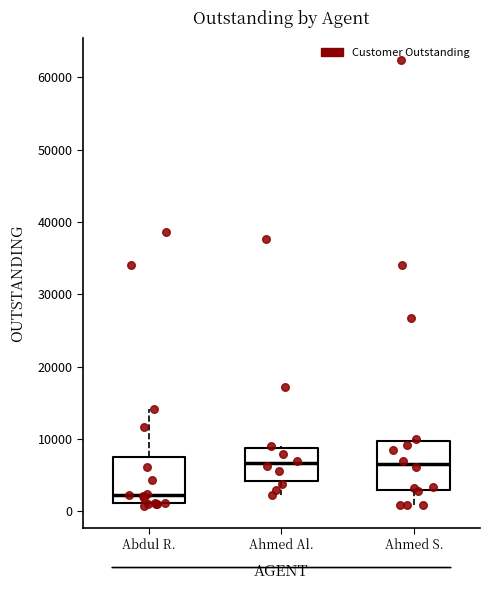

Reading left to right, read every box against the y-axis: the position of its median line, the range the box covers, and the ends of its whiskers. The values are not printed on the chart, so give them approximately, as read against the axis.

Abdul R.: median 2000, box 1000 to 8000, whiskers 1000 (just below the box's lower edge) to 14000
Ahmed Al.: median 7000, box 4000 to 9000, whiskers 2000 to 9000
Ahmed S.: median 7000, box 3000 to 10000, whiskers 1000 to 10000